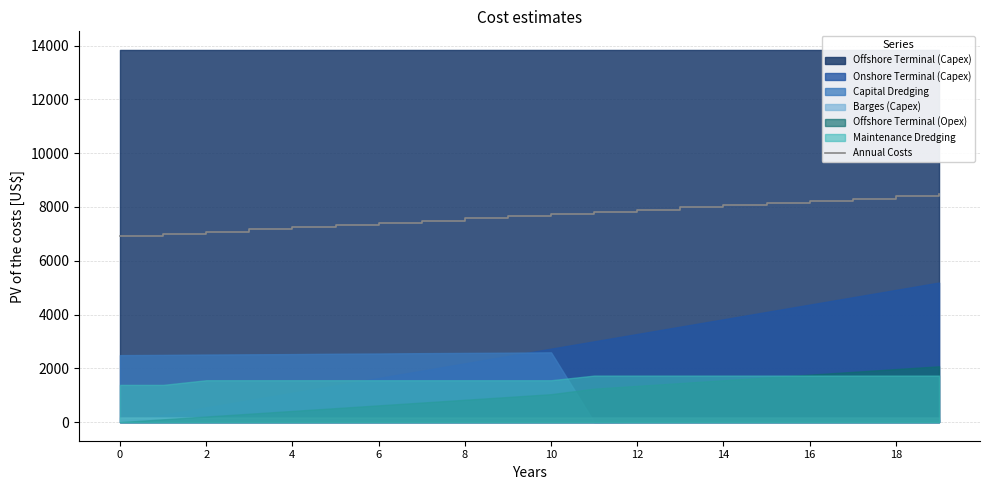

True or false: there are more than 0 points higher than both neighbors.

False